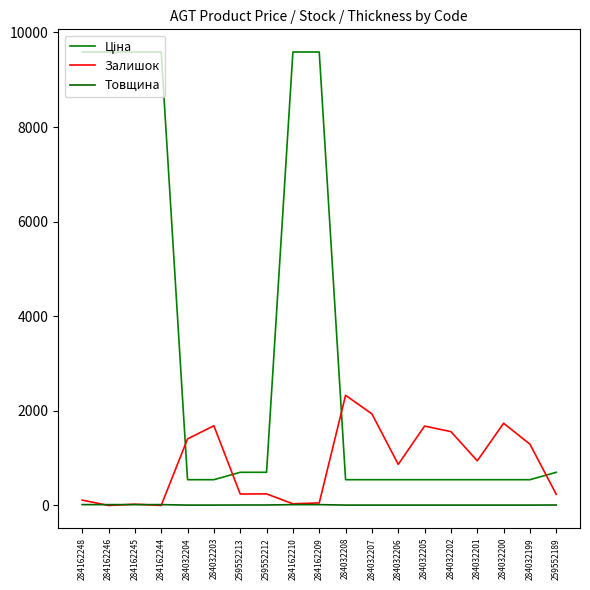

True or false: Ціна has more than 1 interior local peaks.

False